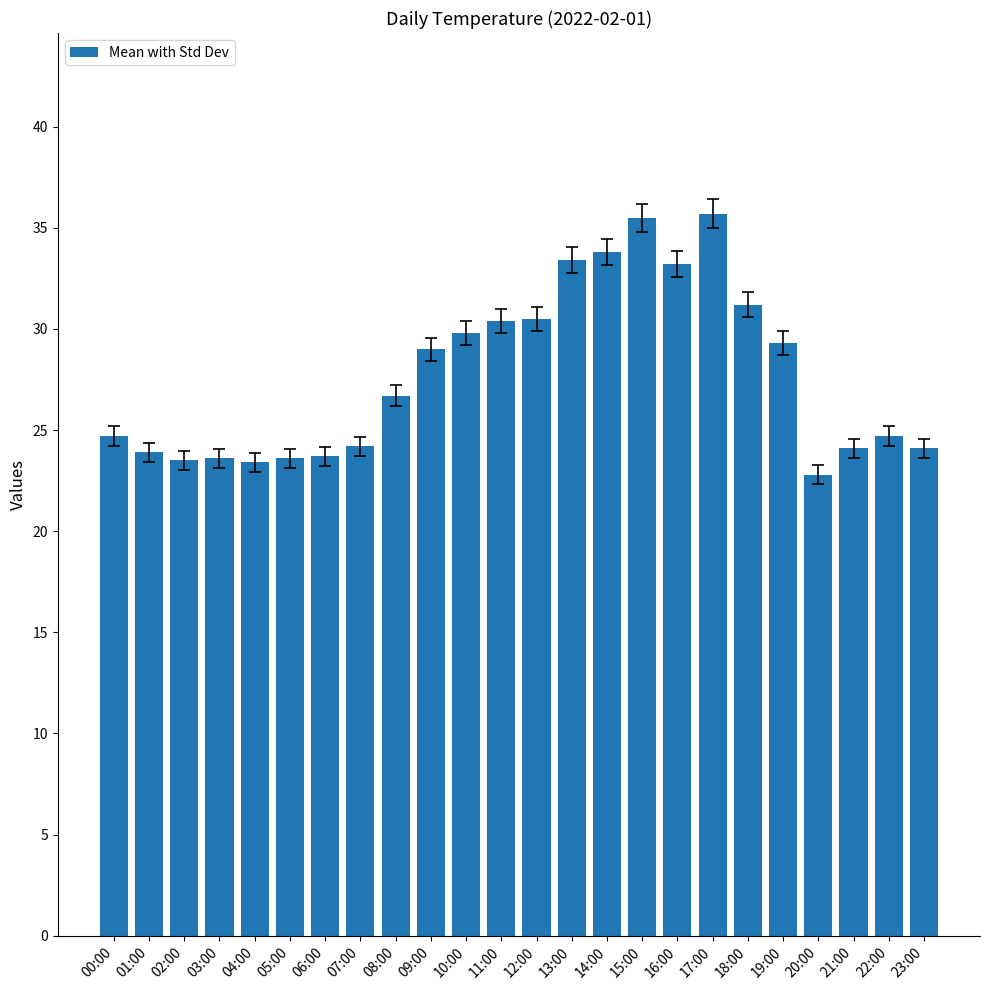

What is the change in value from 08:00 to 20:00?

-3.9